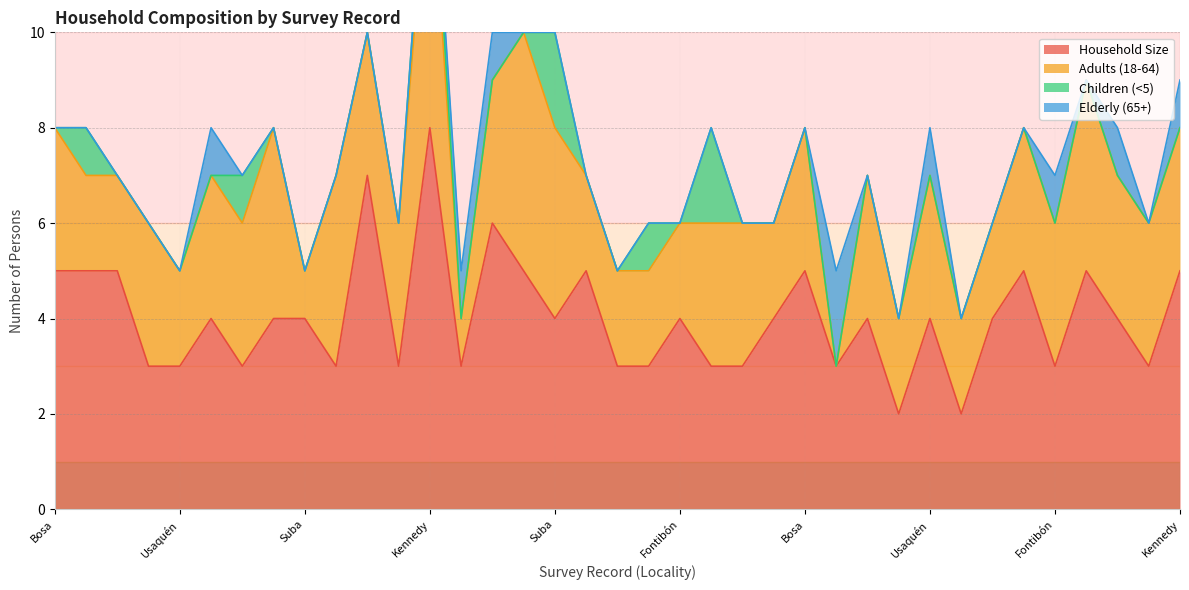

What is the difference between the highest and lowest values at Bosa?

5